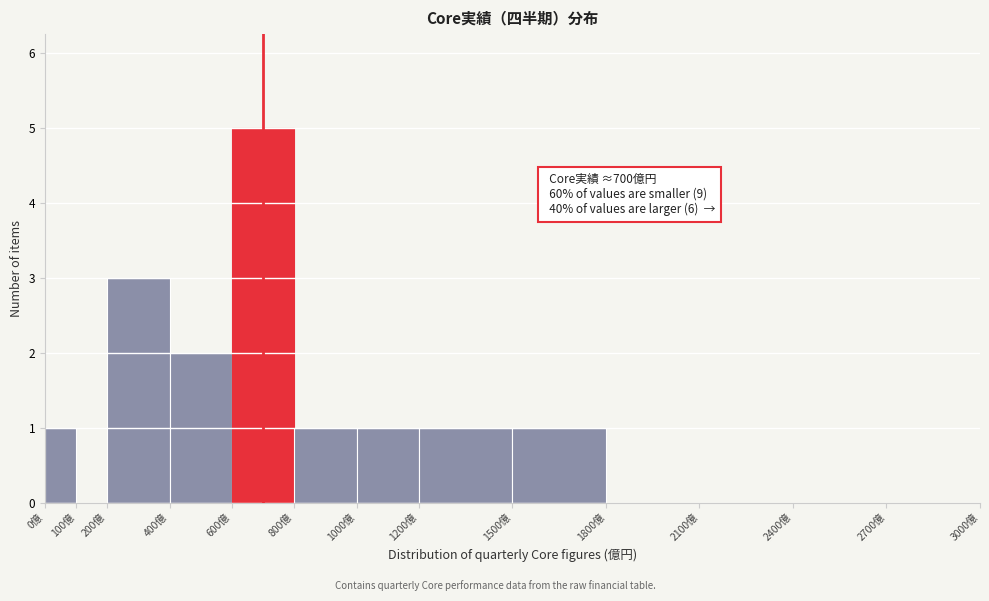

Over which range of the x-axis is the bar tallest?

600 to 800